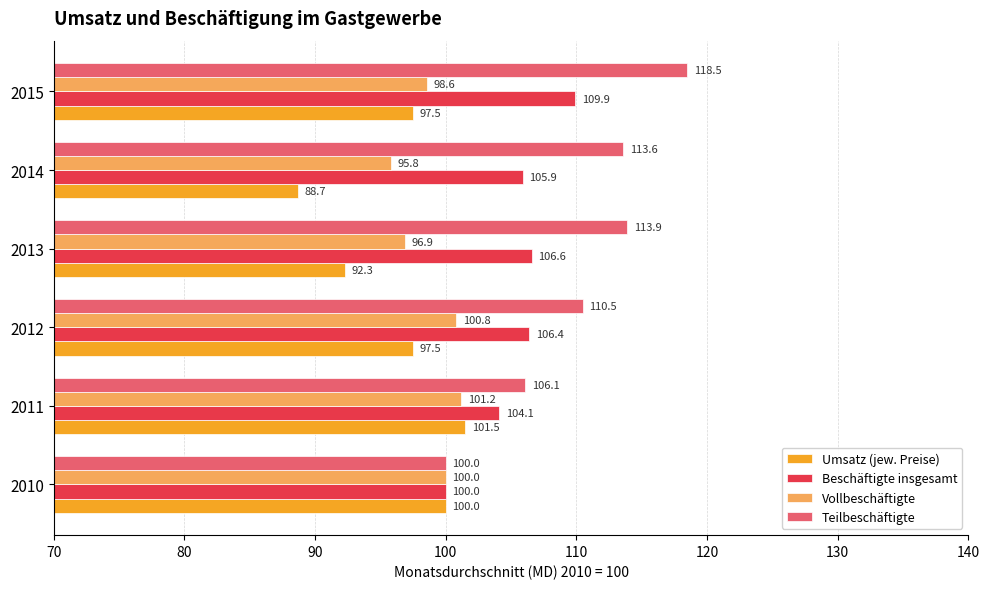

Rank the series by their average value, from lowest to highest.

Umsatz (jew. Preise), Vollbeschäftigte, Beschäftigte insgesamt, Teilbeschäftigte